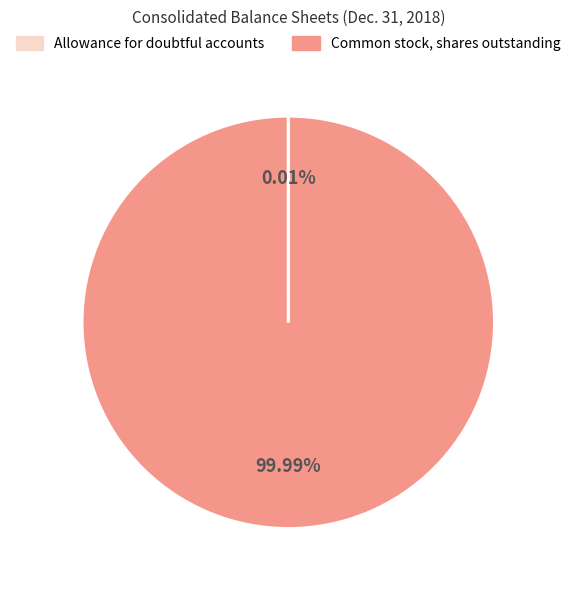

What is the largest slice in the pie chart?

Common stock, shares outstanding